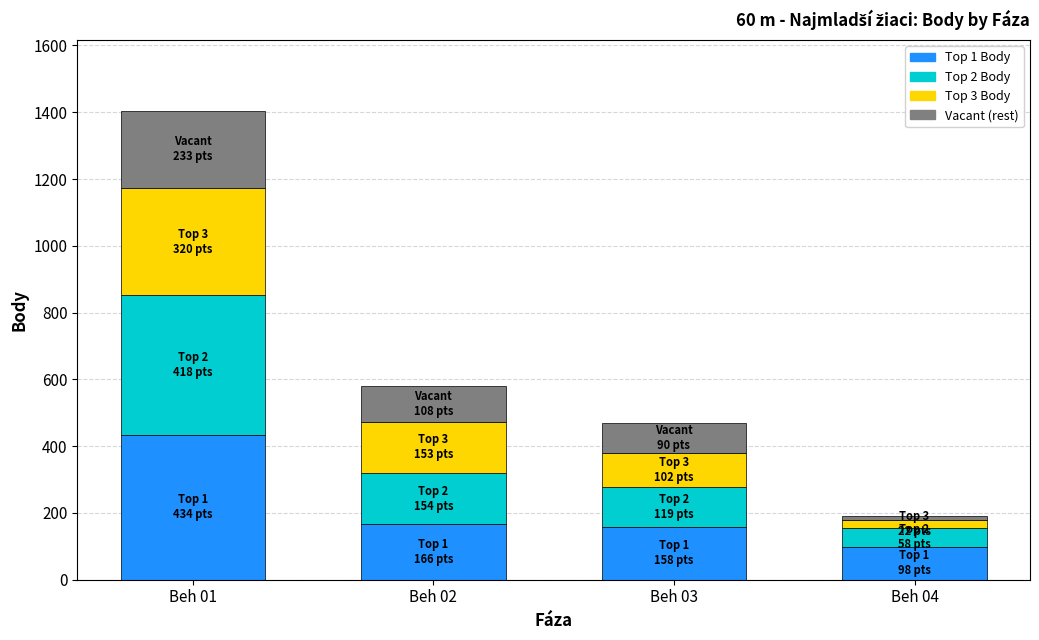

At which category is the sum across all series the highest?

Beh 01